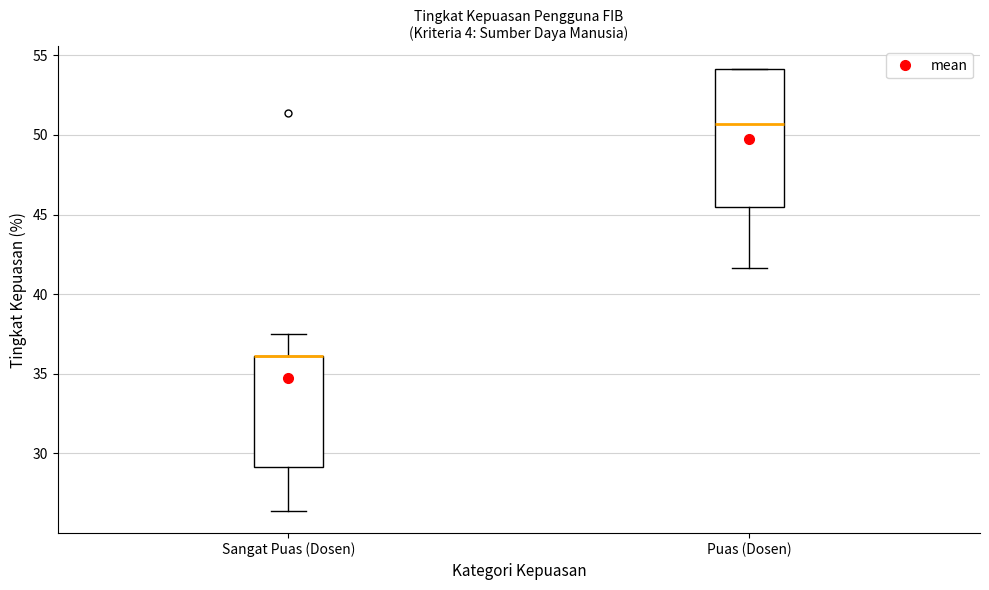

Reading left to right, transcribe this box plot: for each box, give where its median line is, the range the box spans, and where its two whiskers end, as read against the y-axis. The values are not printed on the chart, so give them approximately, as read against the axis.

Sangat Puas (Dosen): median 36.0 (drawn on the box's upper edge), box 29.0 to 36.0, whiskers 26.5 to 37.5
Puas (Dosen): median 50.5, box 45.5 to 54.0, whiskers 41.5 to 54.0